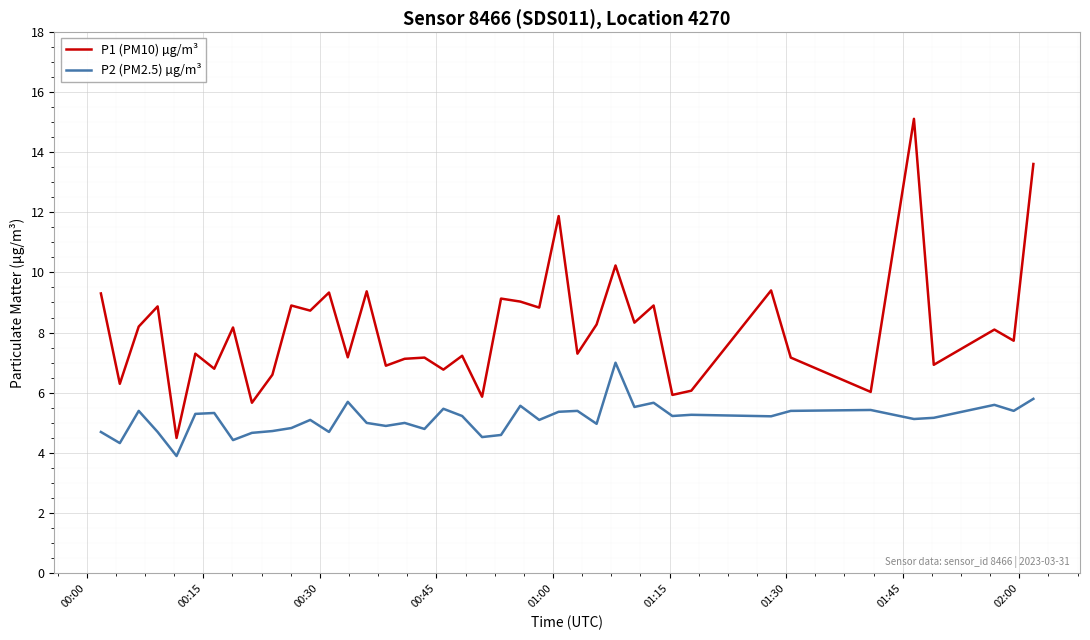

List the series in order of their peak value, highest first.

P1 (PM10) µg/m³, P2 (PM2.5) µg/m³